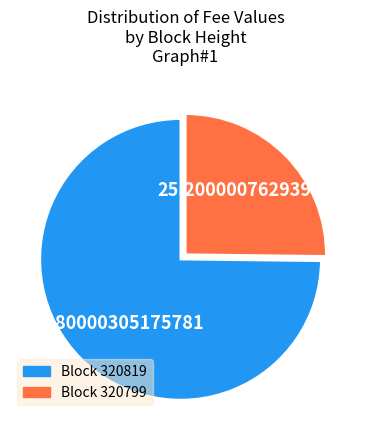

Combined, do Block 320819 and Block 320799 account for over 50%?

Yes